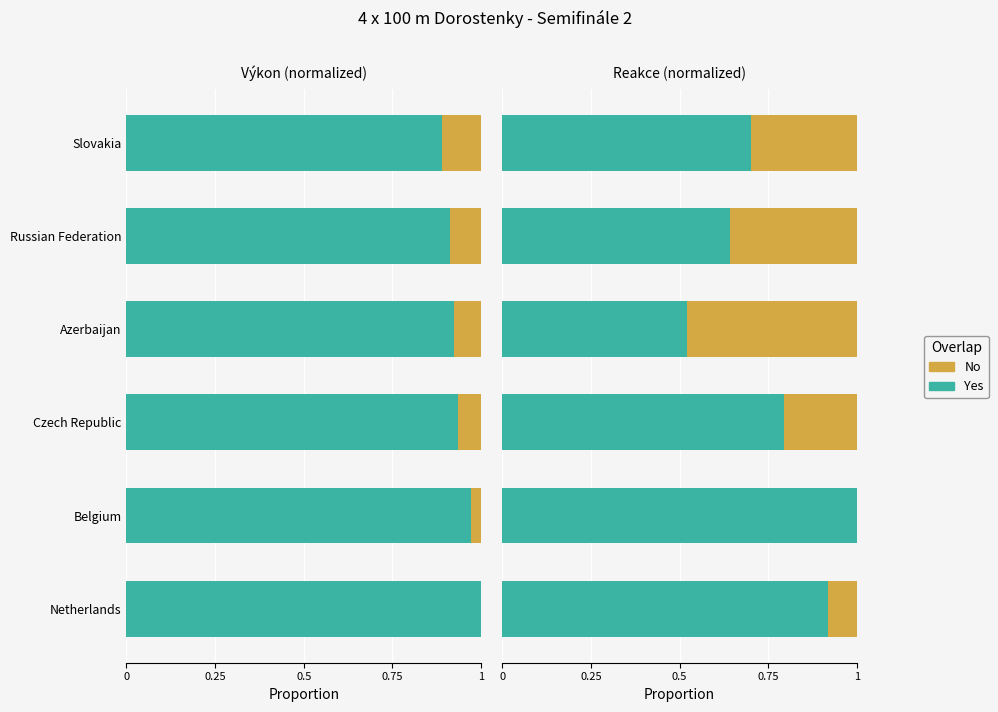

How many groups of bars are there?

6